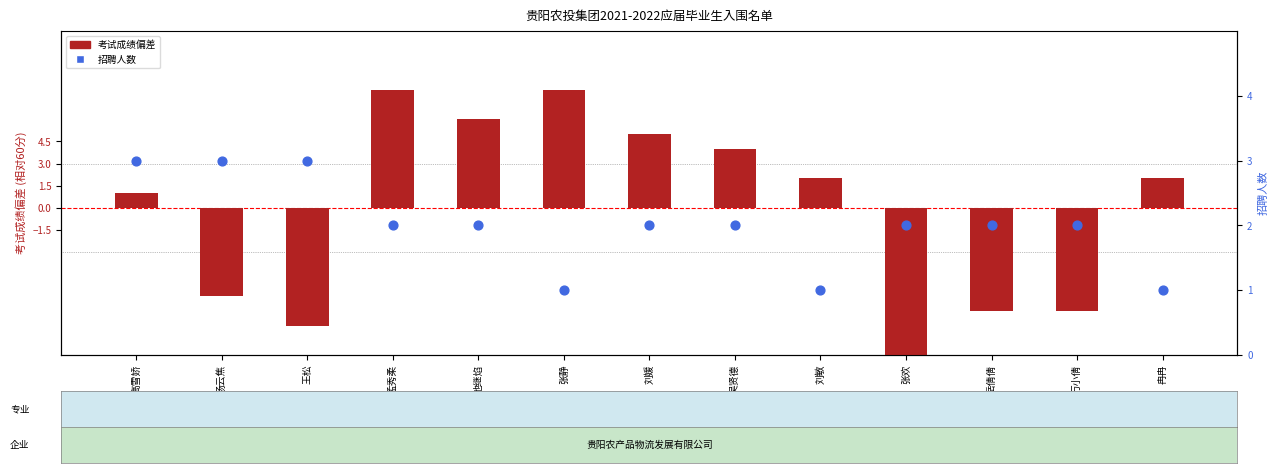

At how many categories does at least one series exceed 1?

13